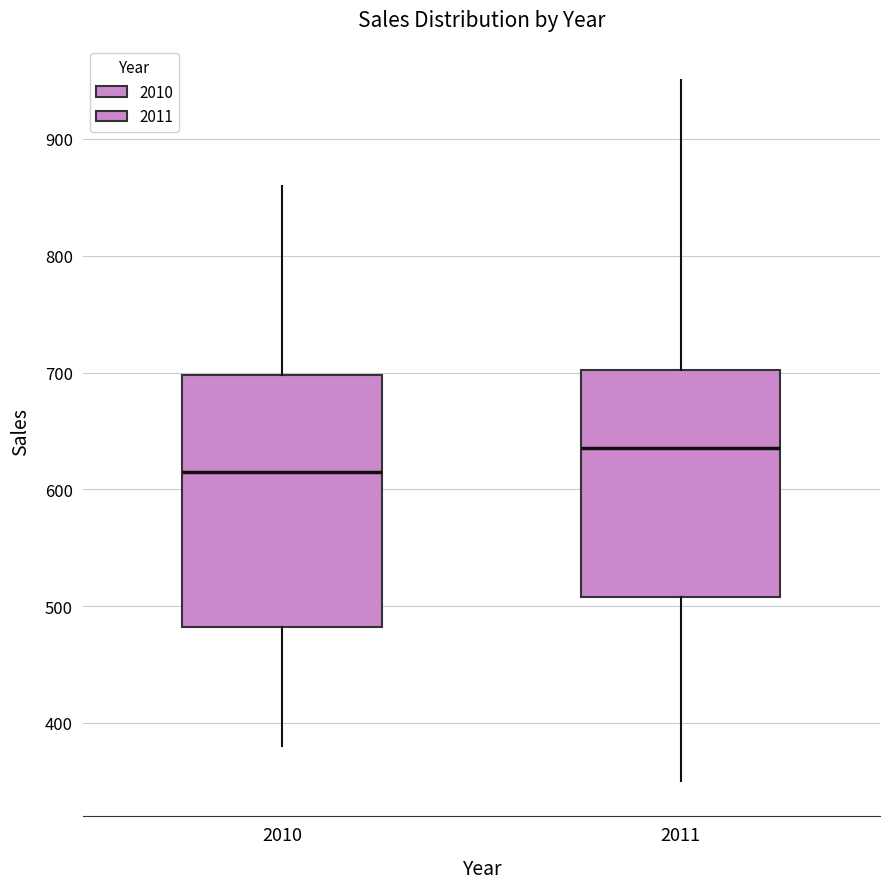

Which box's median line is the highest?

2011